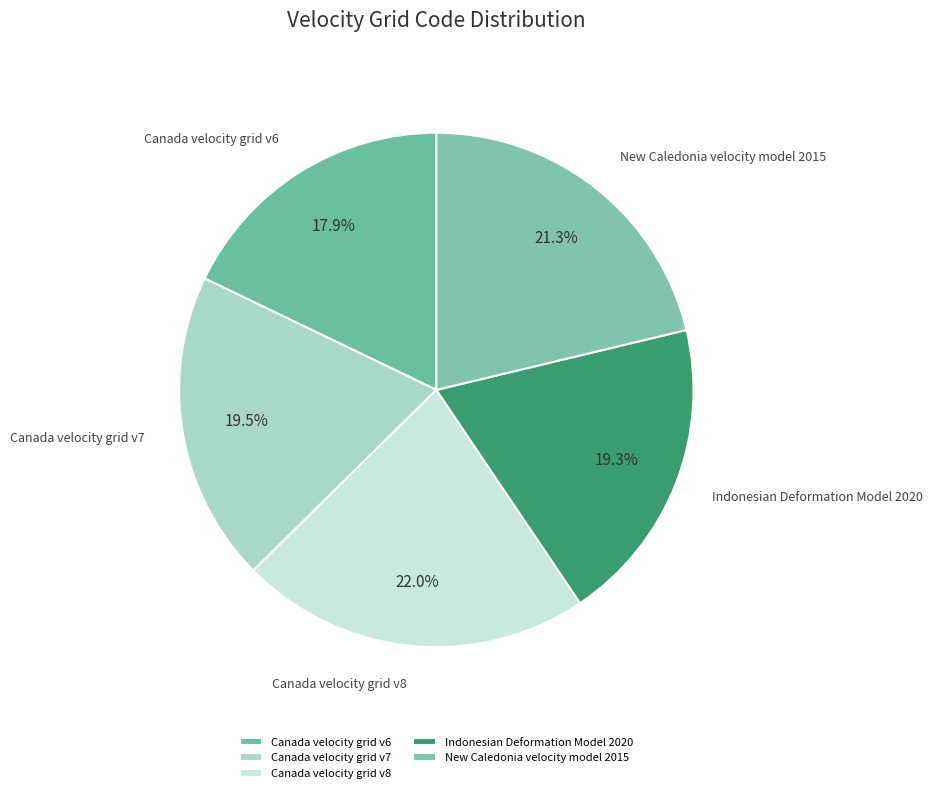

To the nearest percent, what is the average slice percentage?

20%